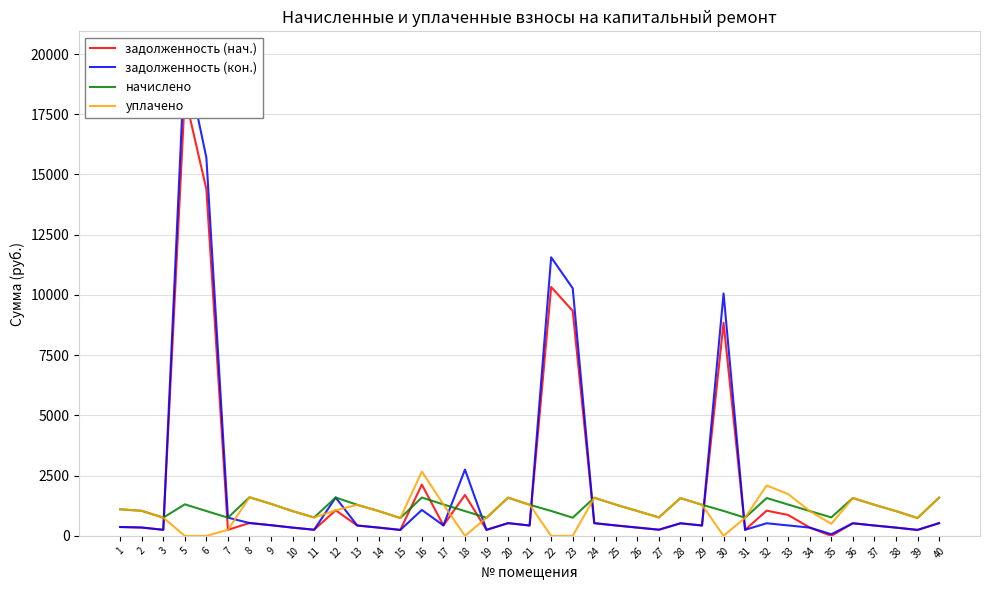

How many times do начислено and задолженность (нач.) cross each other?

10